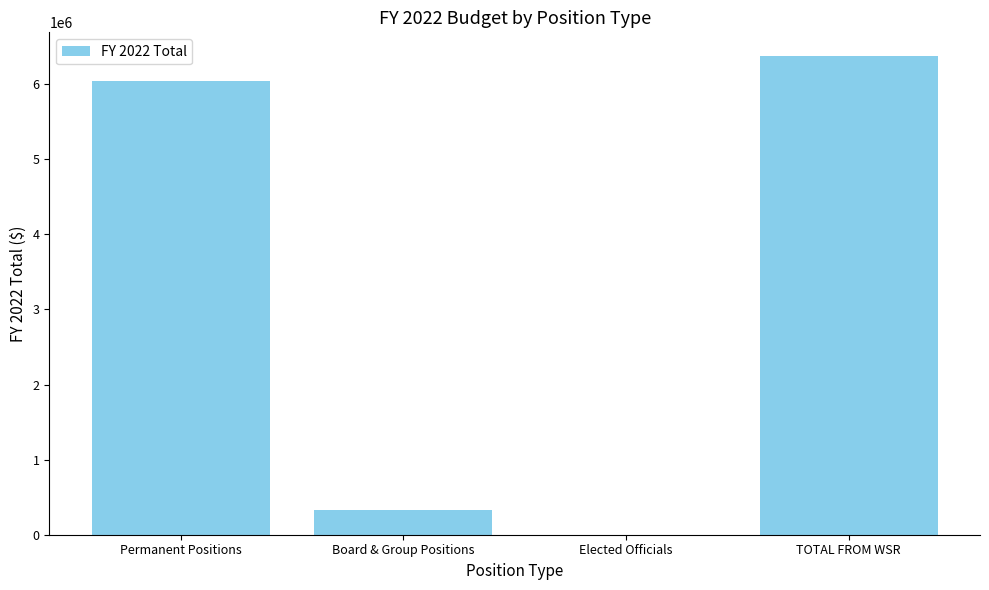

Which label corresponds to the largest value in the chart?

TOTAL FROM WSR